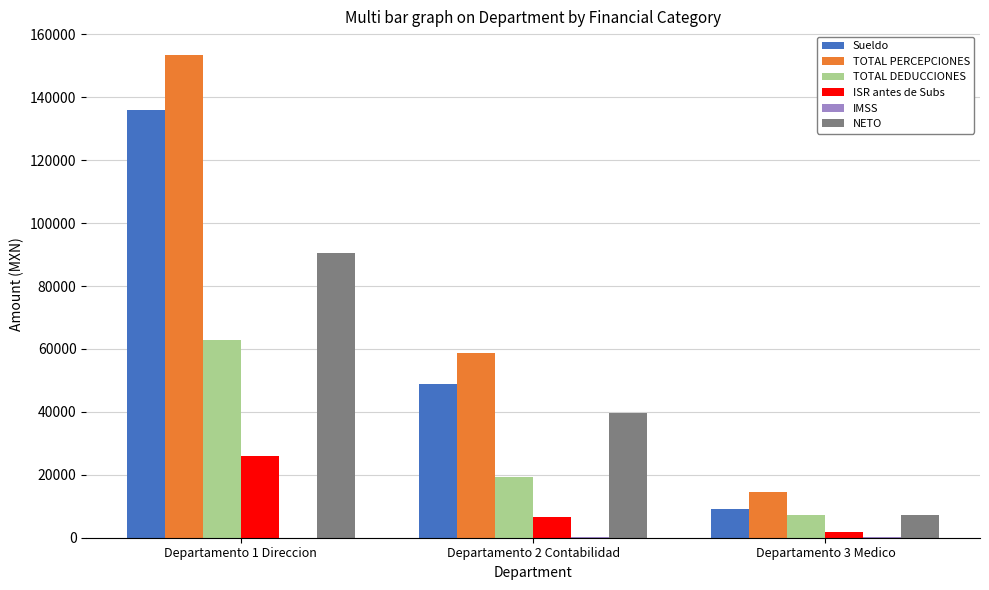

True or false: TOTAL PERCEPCIONES has a value of 102330.7 at Departamento 2 Contabilidad.

False